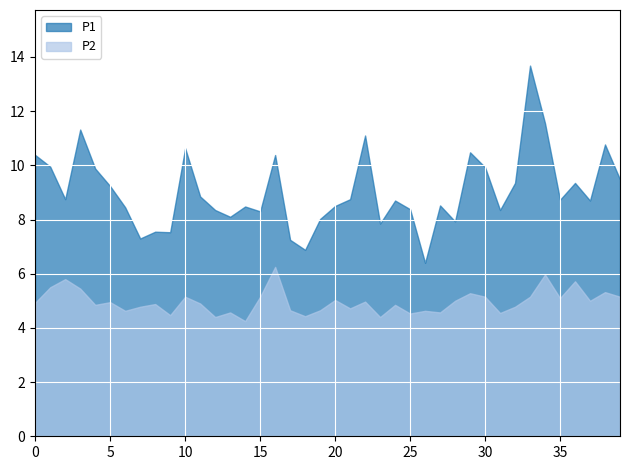

The P2 series shows 5.7 at 01:30. True or false?

True